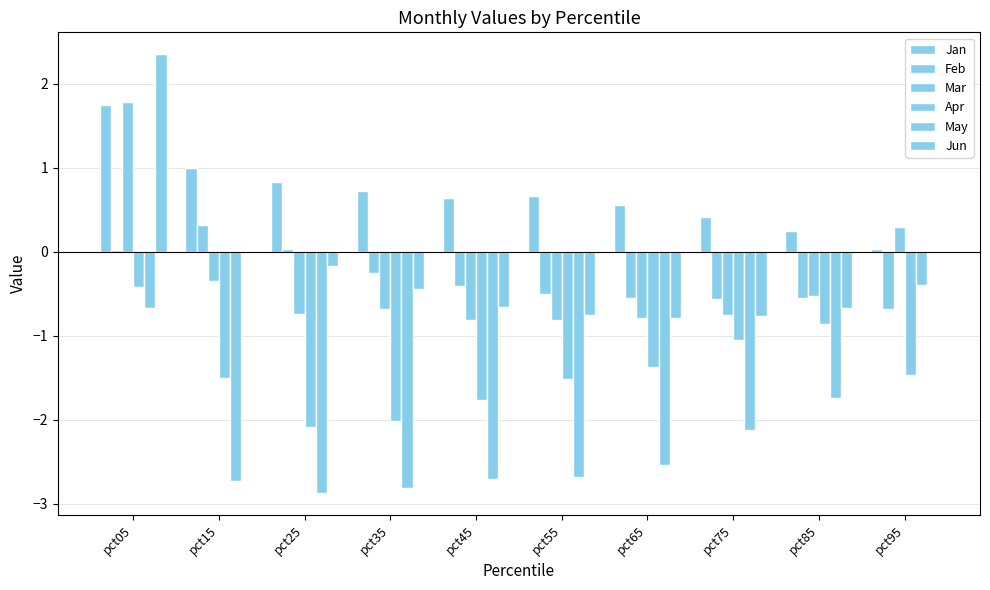

How many positive values does the Mar series have?

2